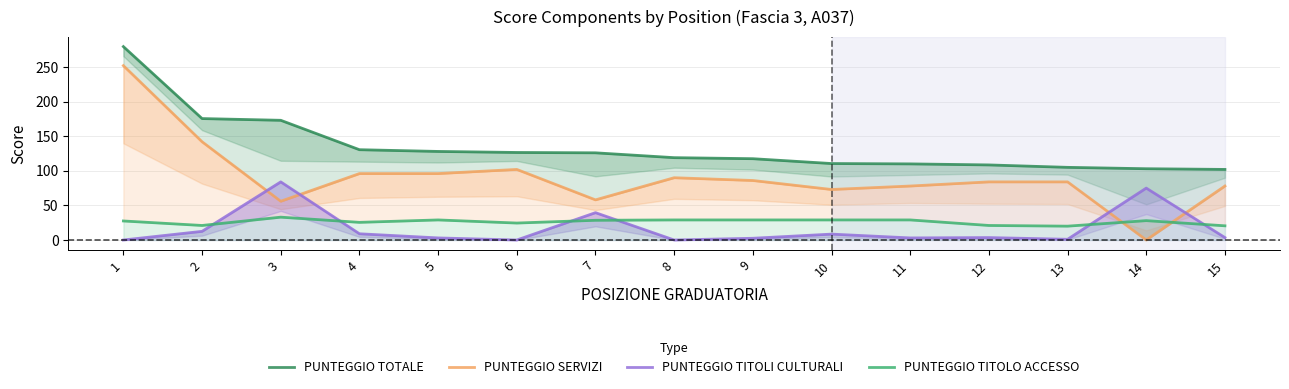

The value of PUNTEGGIO SERVIZI at 11 is 32.4. True or false?

False